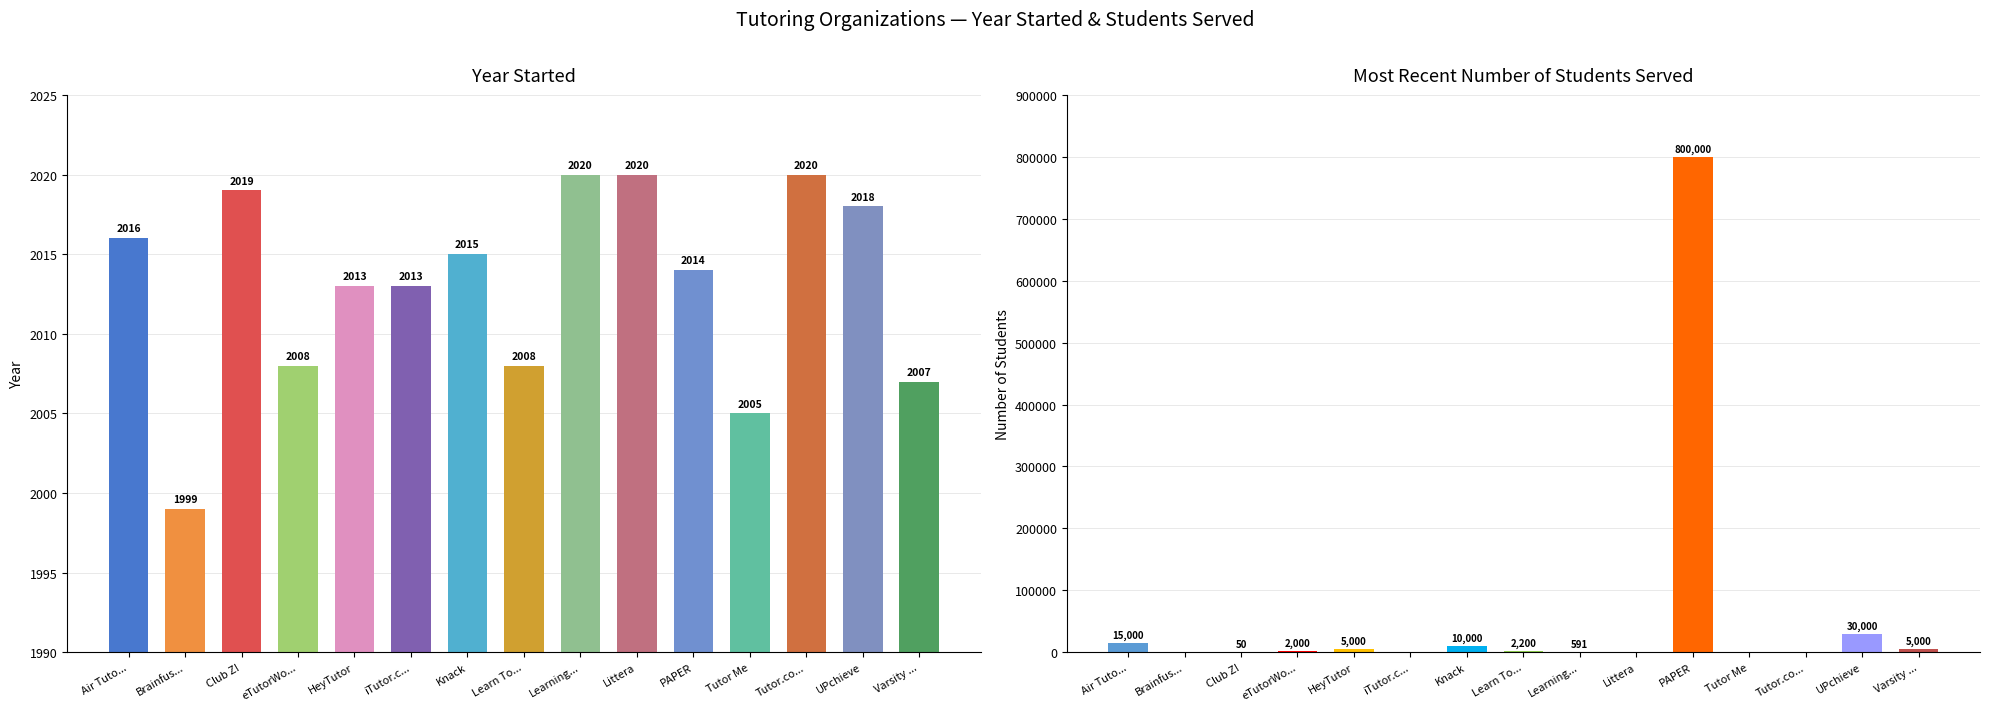

True or false: Year Started has a value of 2007 at Varsity ....

True